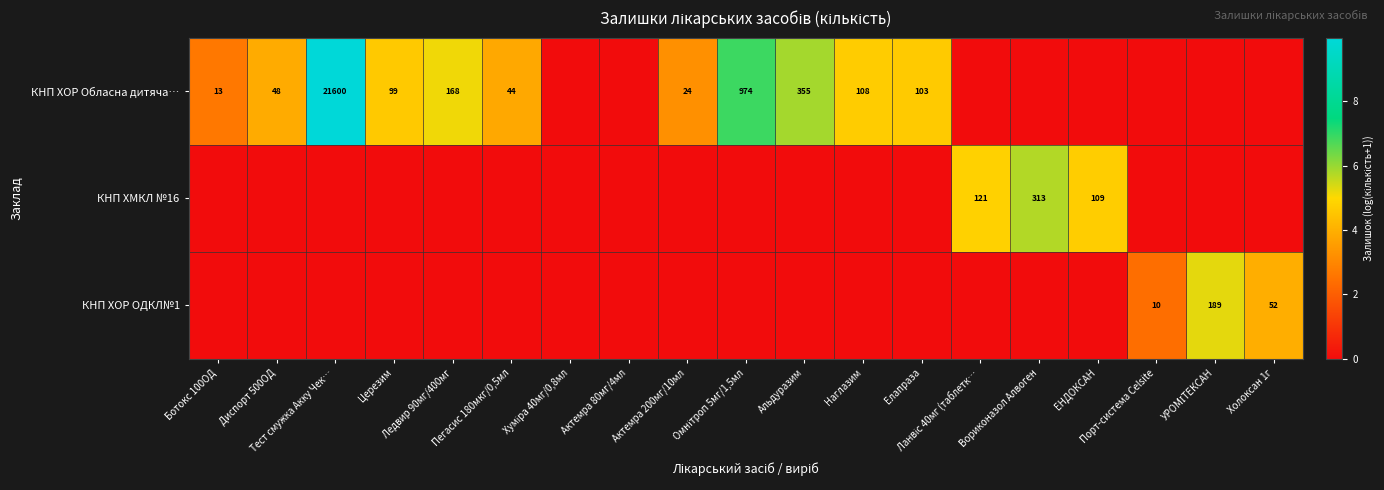

The value of КНП ХОР Обласна дитяча… at Тест смужка Акку Чек… is 14.0. True or false?

False